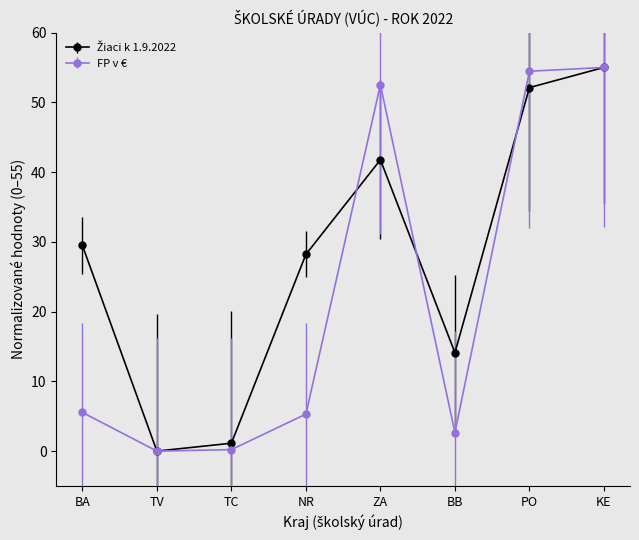

What is the spread (max minus min) of values at NR?

22.9